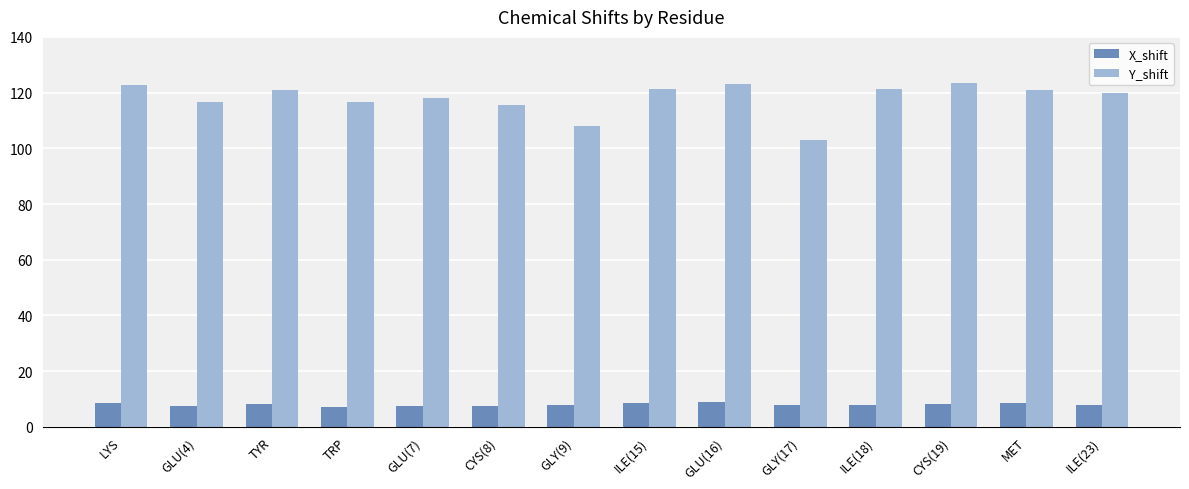

Which series has the widest spread of values?

Y_shift